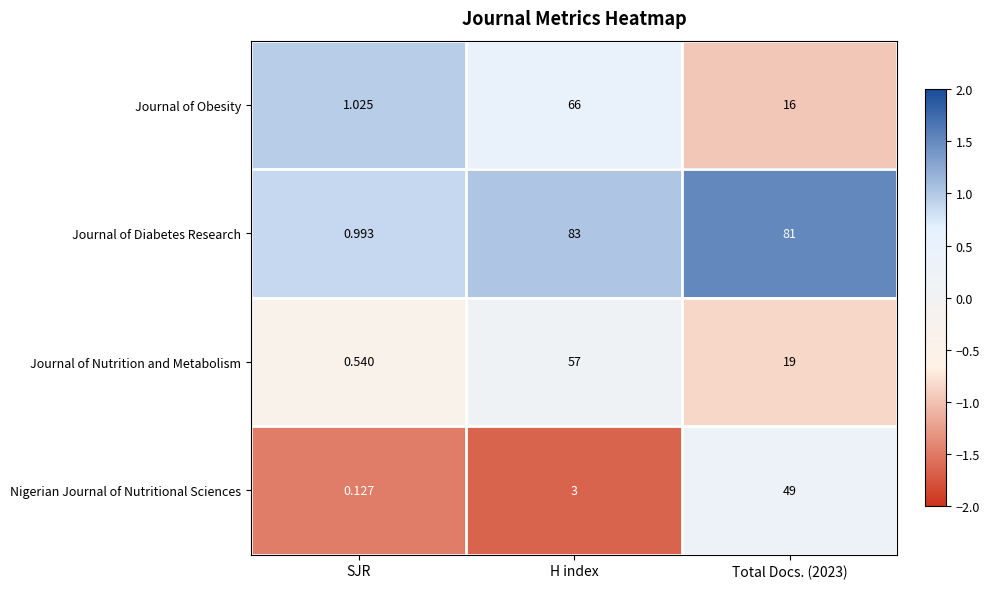

Which series has the largest total across all categories?

Journal of Diabetes Research